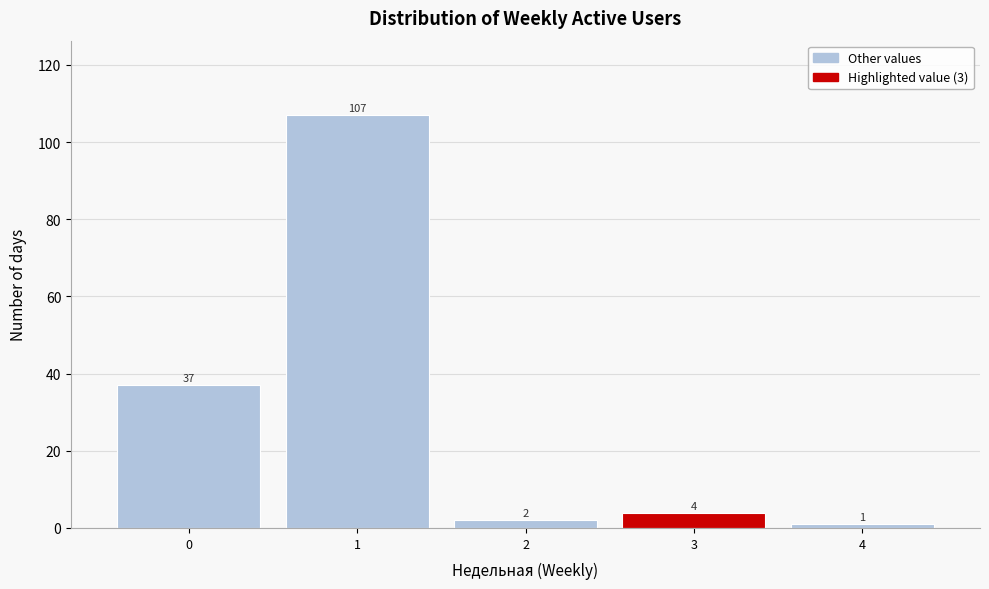

Reading right to left, what are all the values shown in this chart?

4=1	3=4	2=2	1=107	0=37